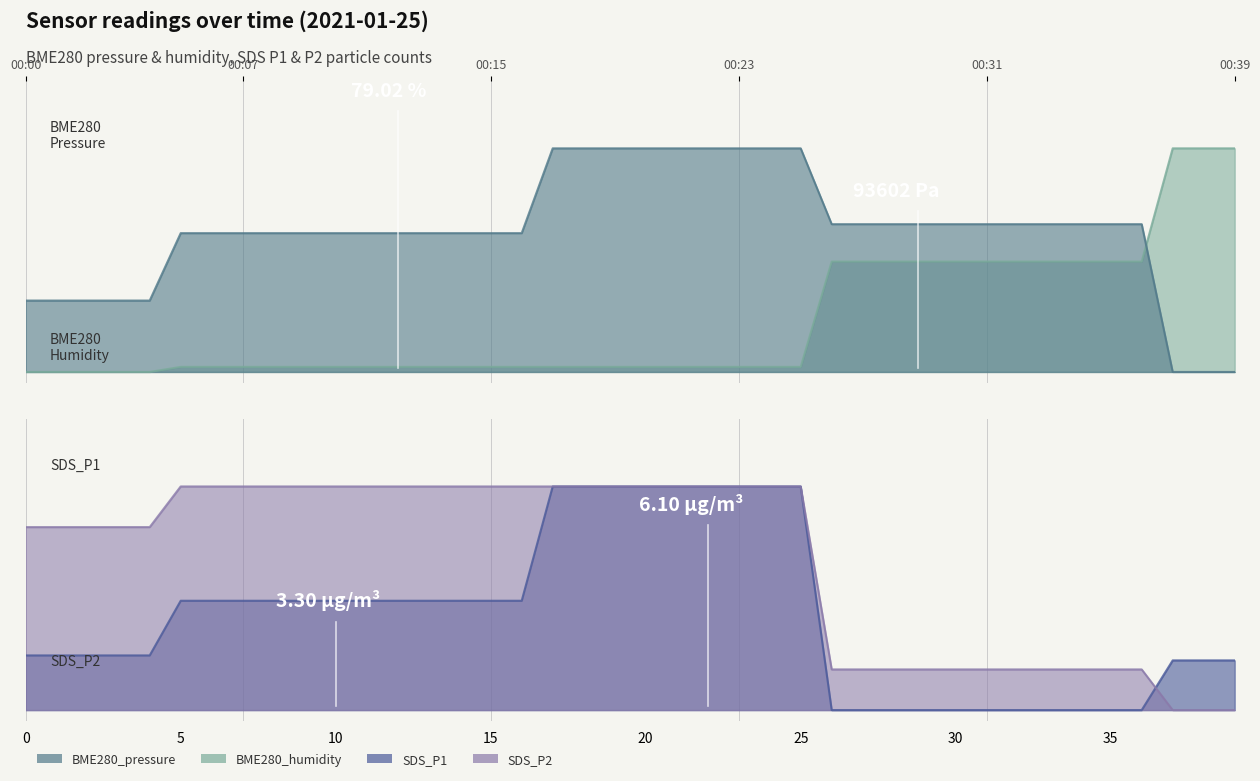

How many distinct data groups are displayed?

4